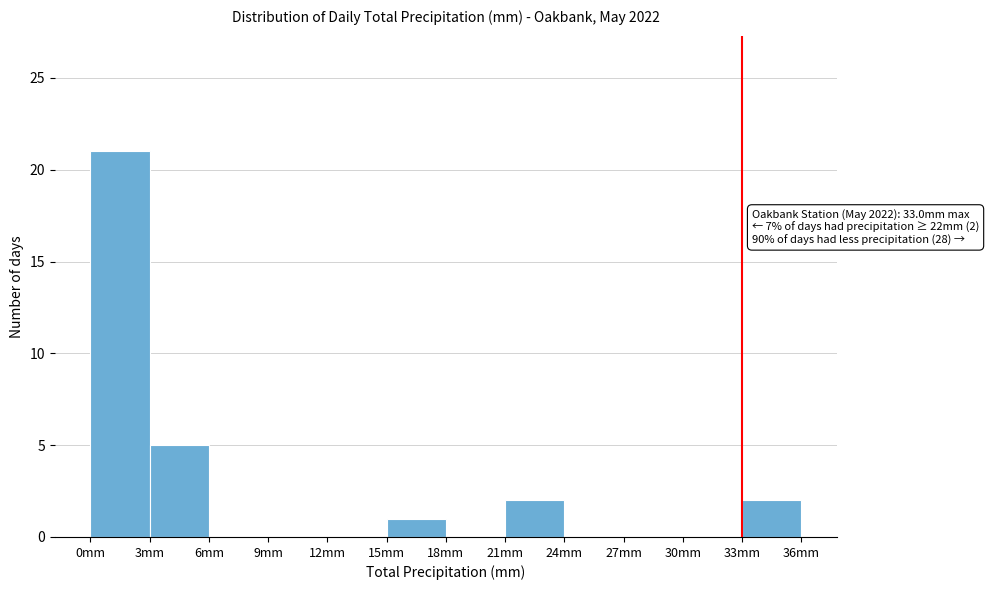

Which range on the x-axis has the tallest bar?

0 to 3